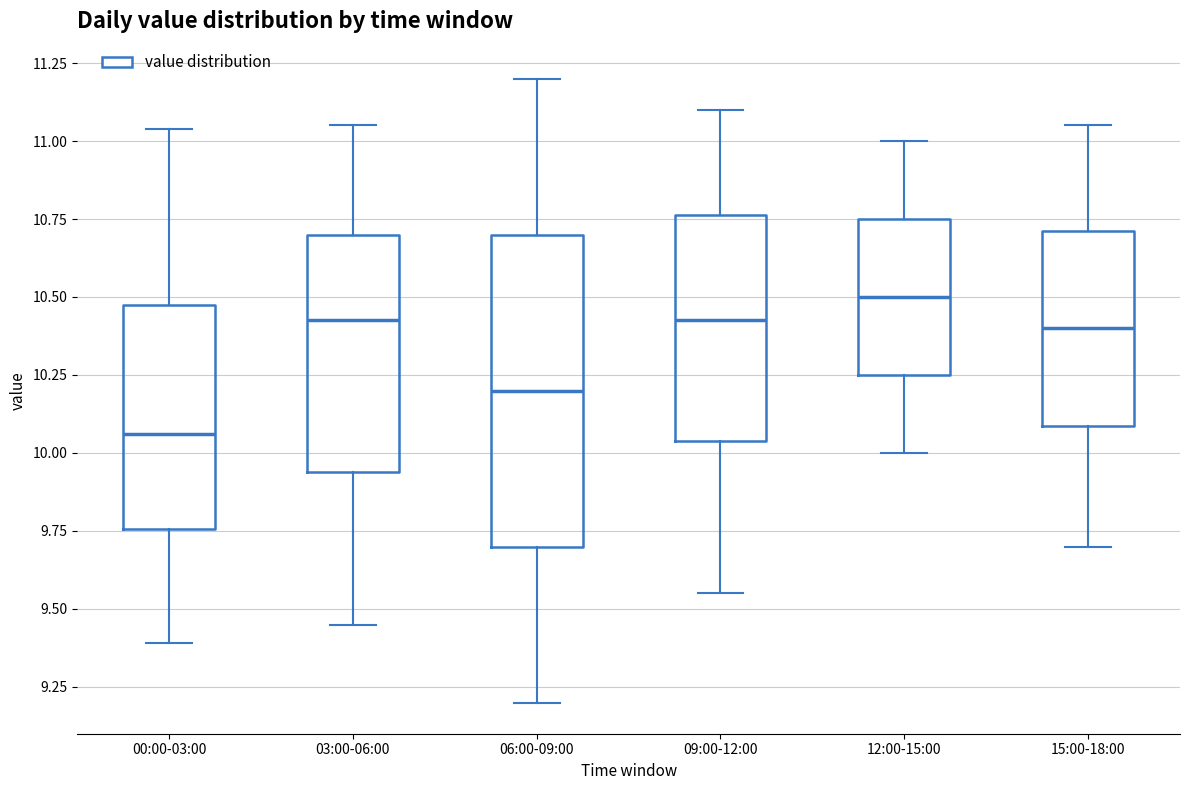

Reading left to right, read every box against the y-axis: the position of its median line, the range the box covers, and the ends of its whiskers. The values are not printed on the chart, so give them approximately, as read against the axis.

00:00-03:00: median 10.05, box 9.75 to 10.50, whiskers 9.40 to 11.05
03:00-06:00: median 10.45, box 9.95 to 10.70, whiskers 9.45 to 11.05
06:00-09:00: median 10.20, box 9.70 to 10.70, whiskers 9.20 to 11.20
09:00-12:00: median 10.45, box 10.05 to 10.75, whiskers 9.55 to 11.10
12:00-15:00: median 10.50, box 10.25 to 10.75, whiskers 10.00 to 11.00
15:00-18:00: median 10.40, box 10.10 to 10.70, whiskers 9.70 to 11.05